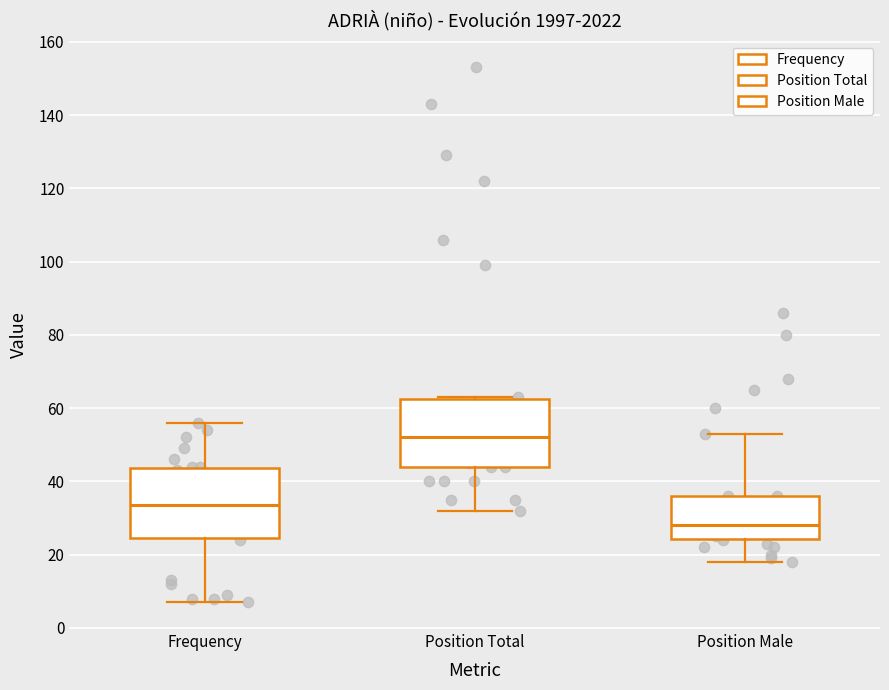

Which box's median line is the highest?

Position Total